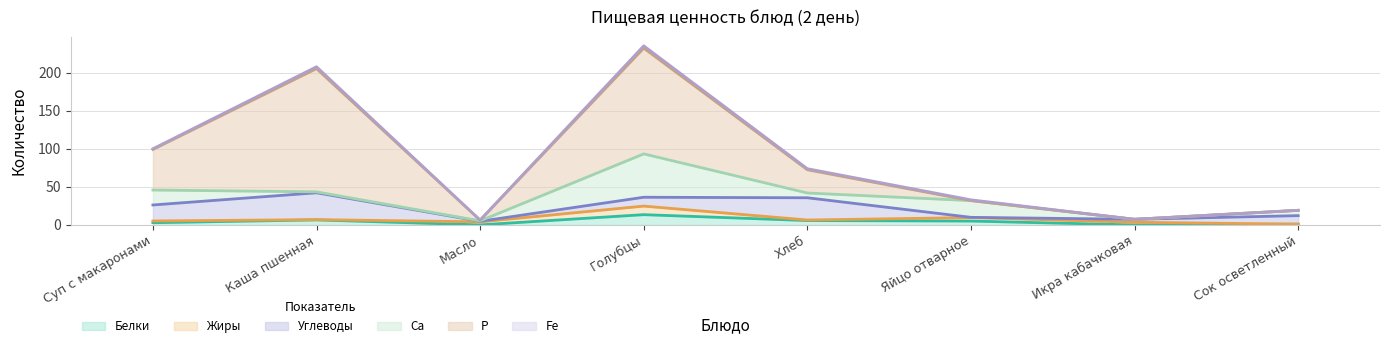

Rank the series by their maximum value, from highest to lowest.

P, Ca, Углеводы, Белки, Жиры, Fe